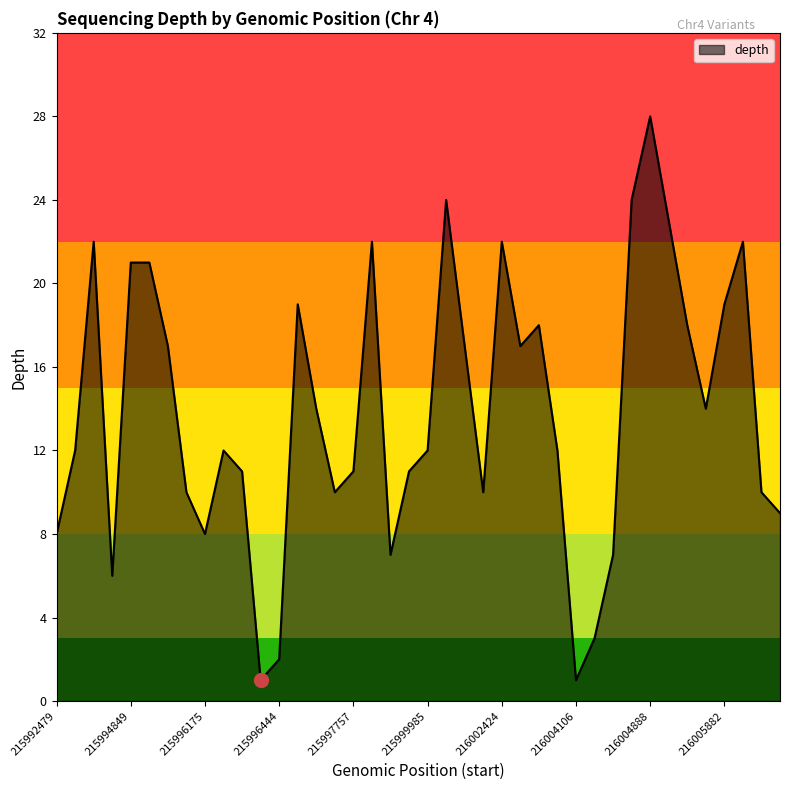

What is the smallest value displayed?

1